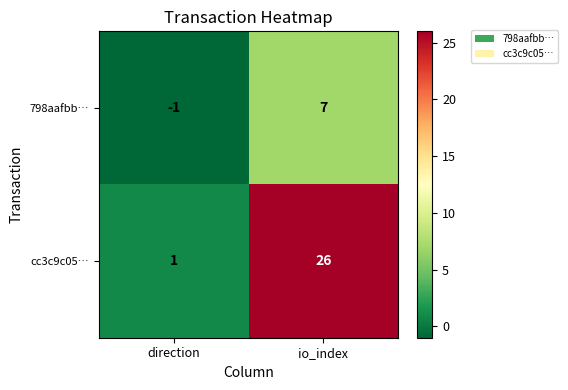

Where is cc3c9c05… nearest to the value 13?

direction